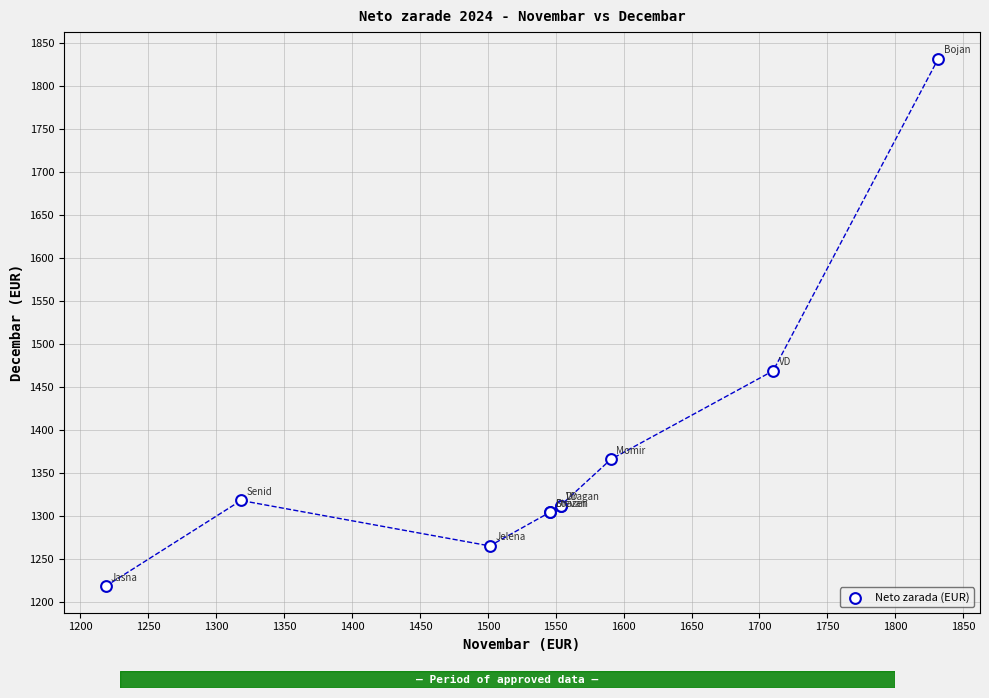

What Y value in the scatter plot is closest to 1525?

1468.8